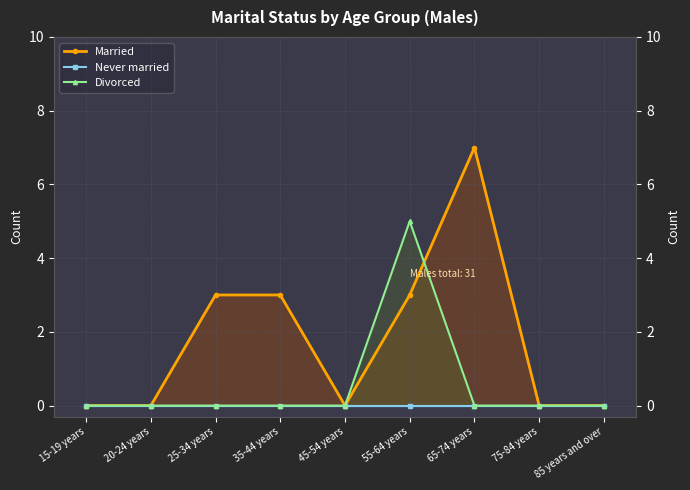

Which series changed the most between 35-44 years and 85 years and over?

Married